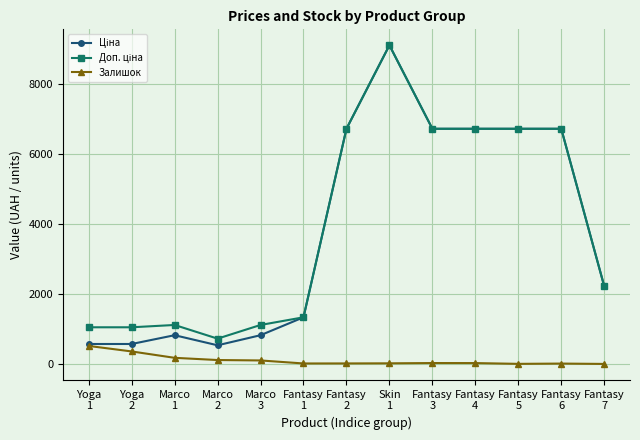

What is the maximum value shown in the chart?

9092.0